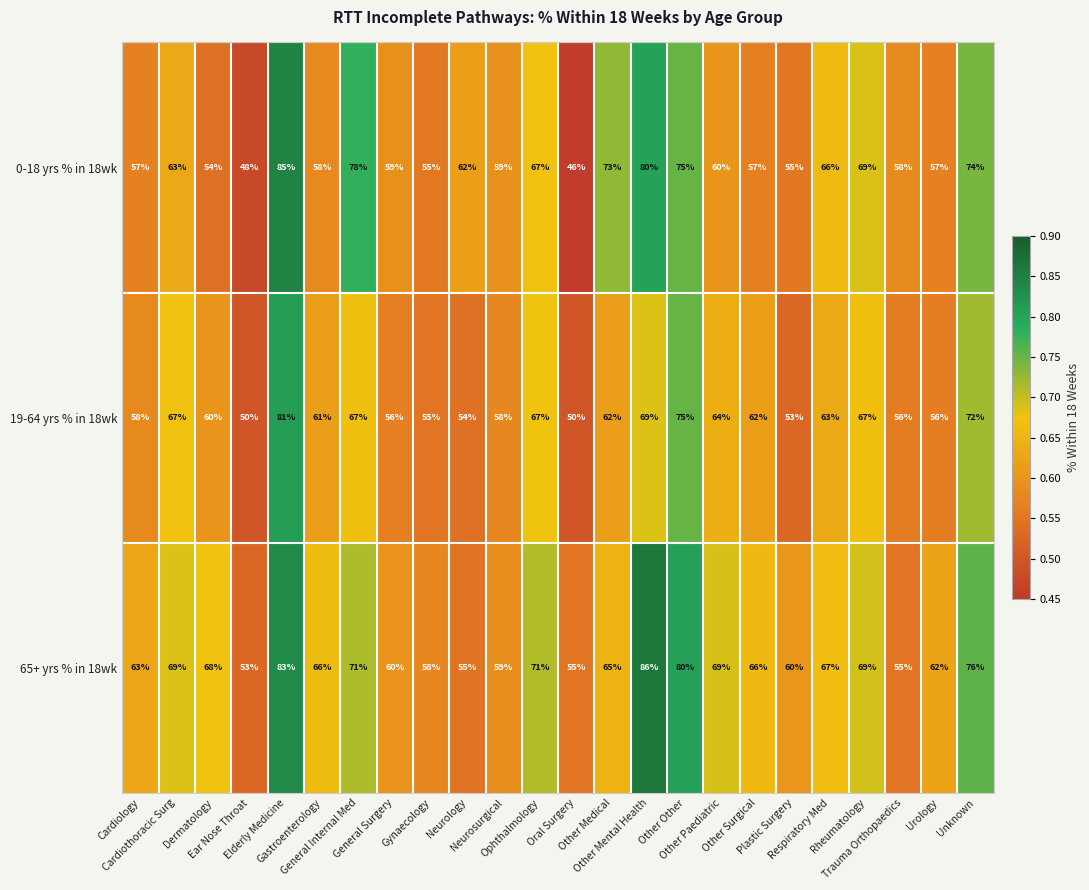

What is the sum of all 19-64 yrs % in 18wk values?

1483